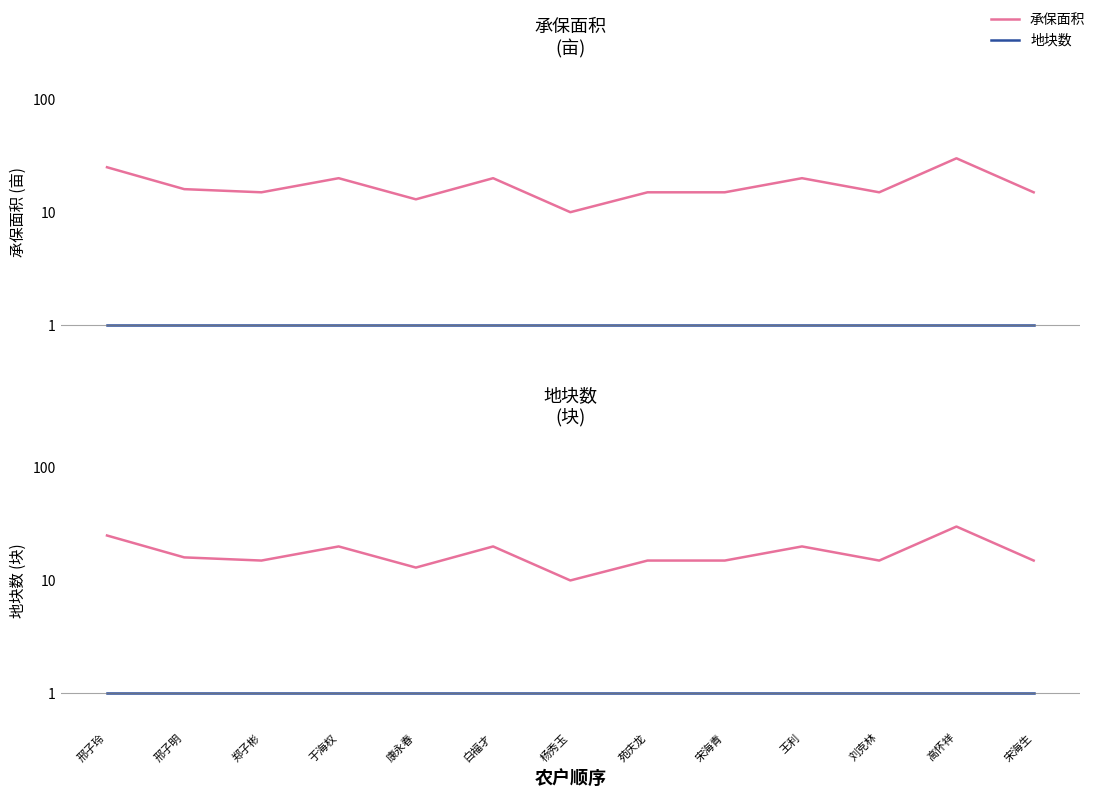

Which has a higher value, 苑庆龙 or 高怀祥?

高怀祥